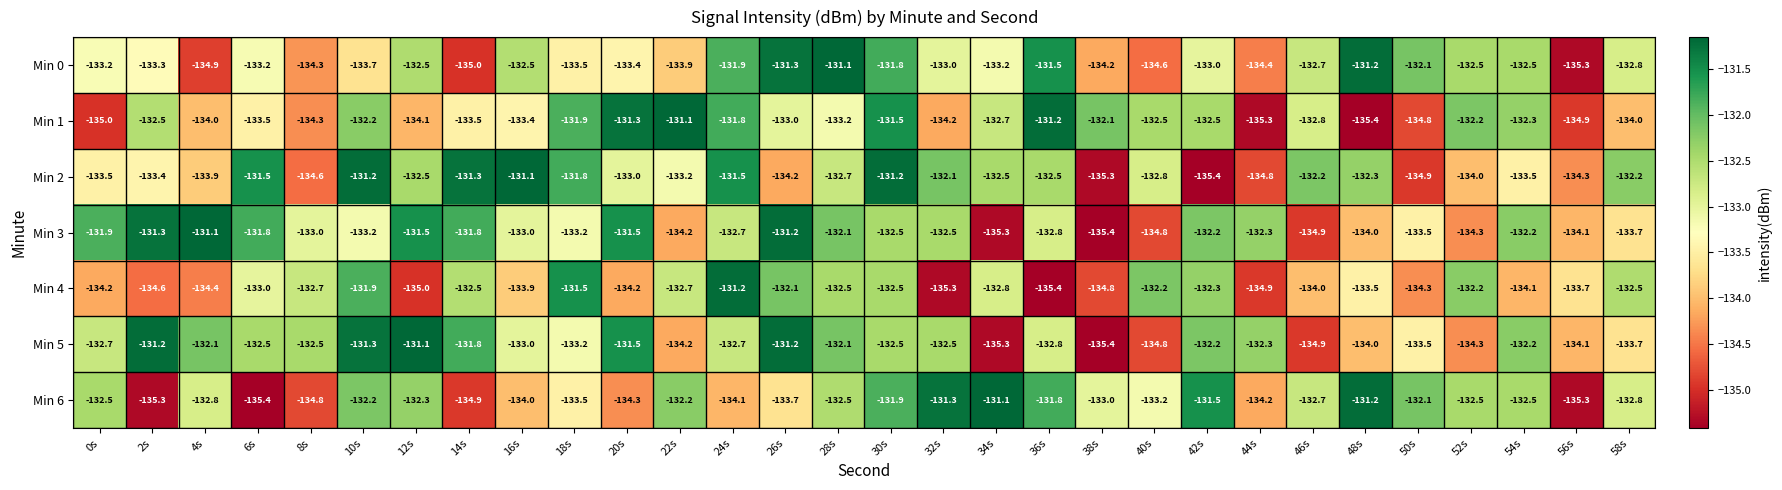

At which label does Min 6 first exceed -132?

30s